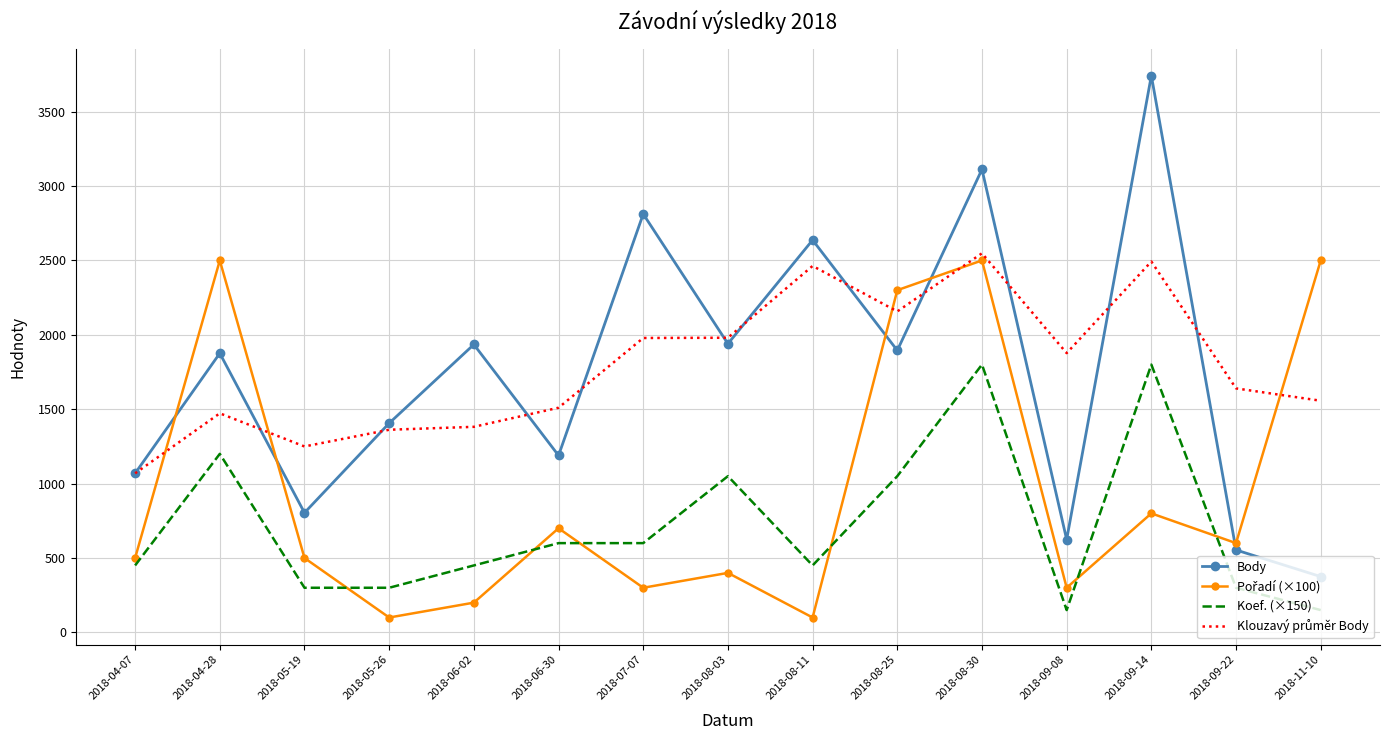

At which label does Body reach its minimum?

2018-11-10